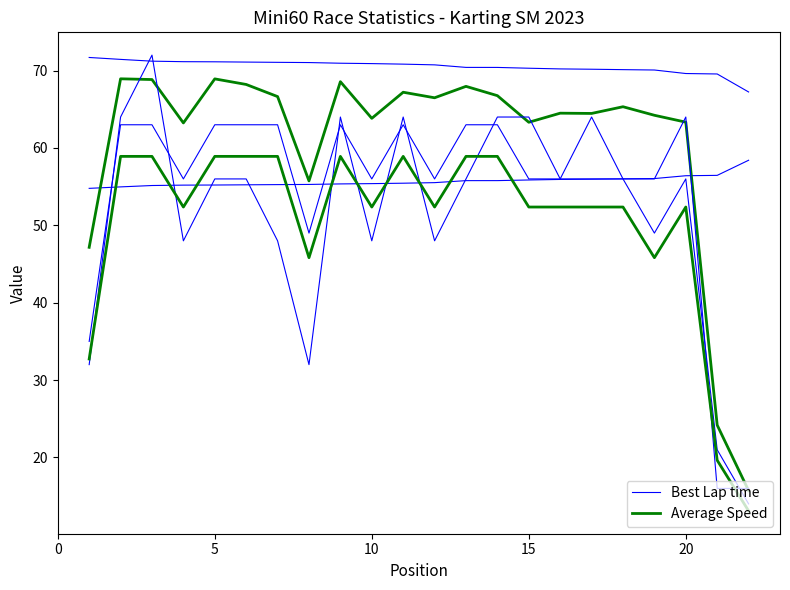

Reading right to left, extract all data points from this chart.

Best Lap time: 58.4	56.5	56.4	56.0	56.0	56.0	55.9	55.9	55.8	55.8	55.5	55.4	55.4	55.4	55.3	55.3	55.2	55.2	55.2	55.1	55.0	54.8
Average Speed: 15.7	24.2	63.3	64.2	65.3	64.5	64.5	63.3	66.8	68.0	66.5	67.2	63.8	68.6	55.7	66.6	68.2	68.9	63.2	68.8	68.9	47.2